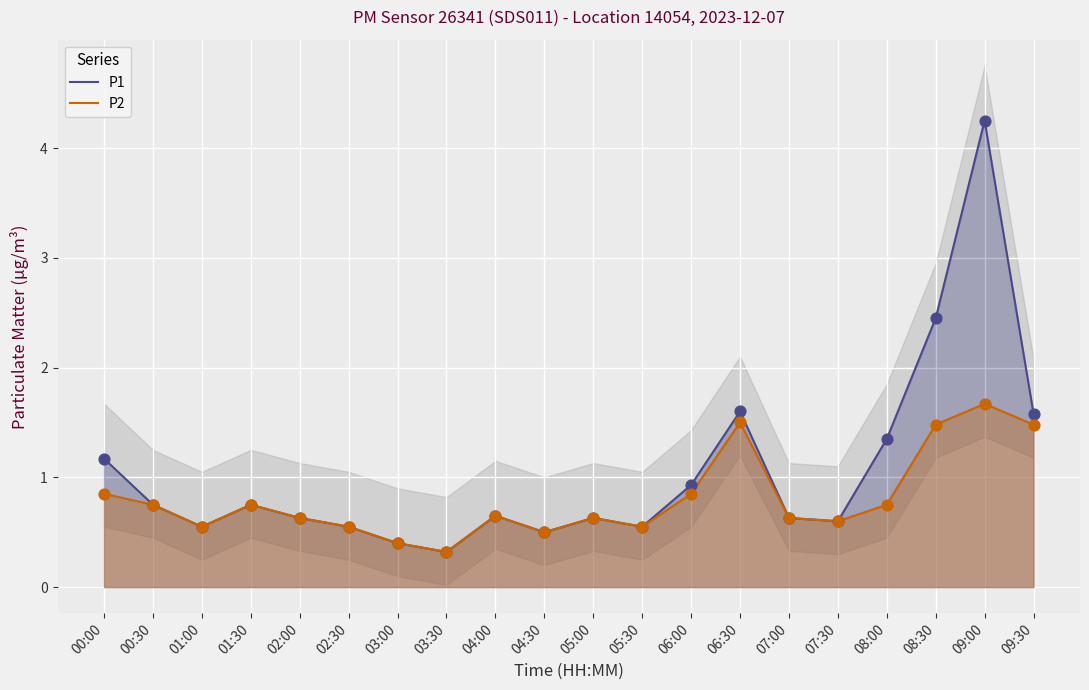

At which category is the sum across all series the highest?

09:00